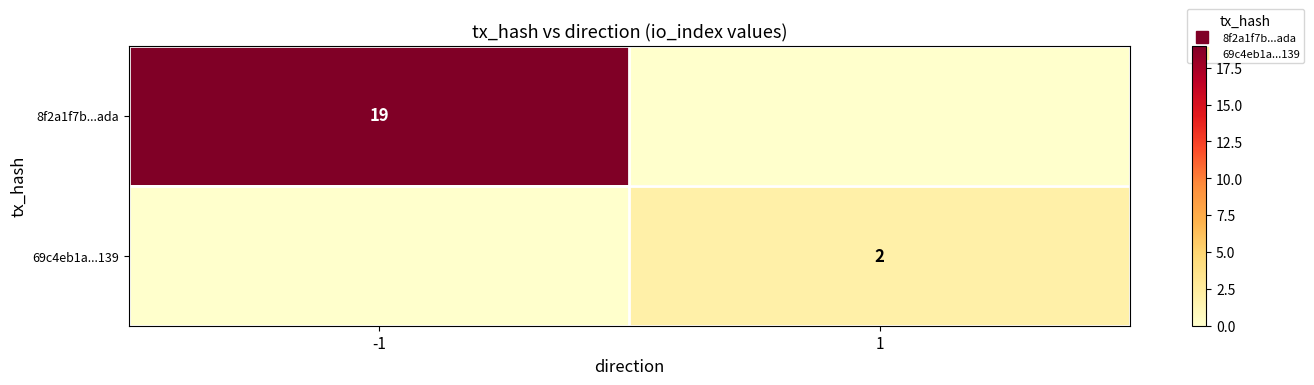

Rank the series by their maximum value, from lowest to highest.

69c4eb1a...139, 8f2a1f7b...ada